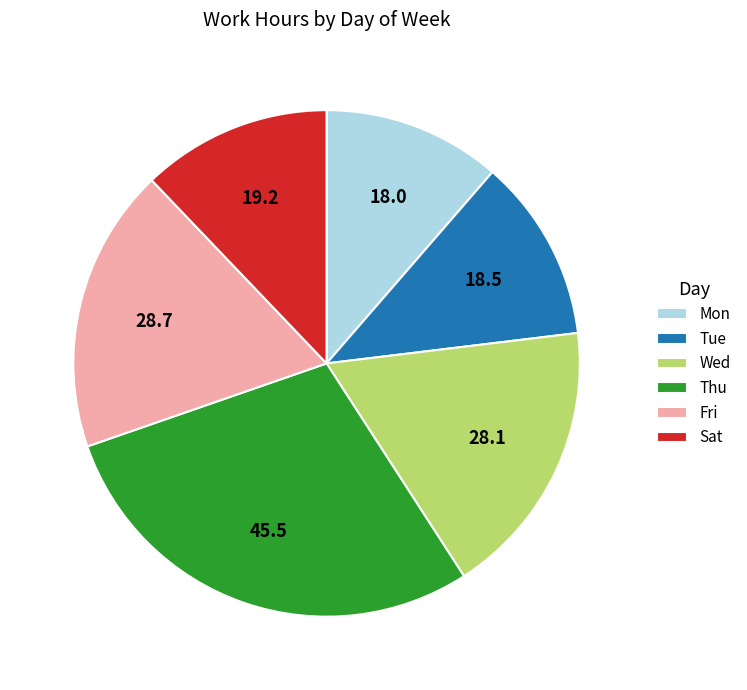

Do Thu and Tue together represent more than half of the pie?

No